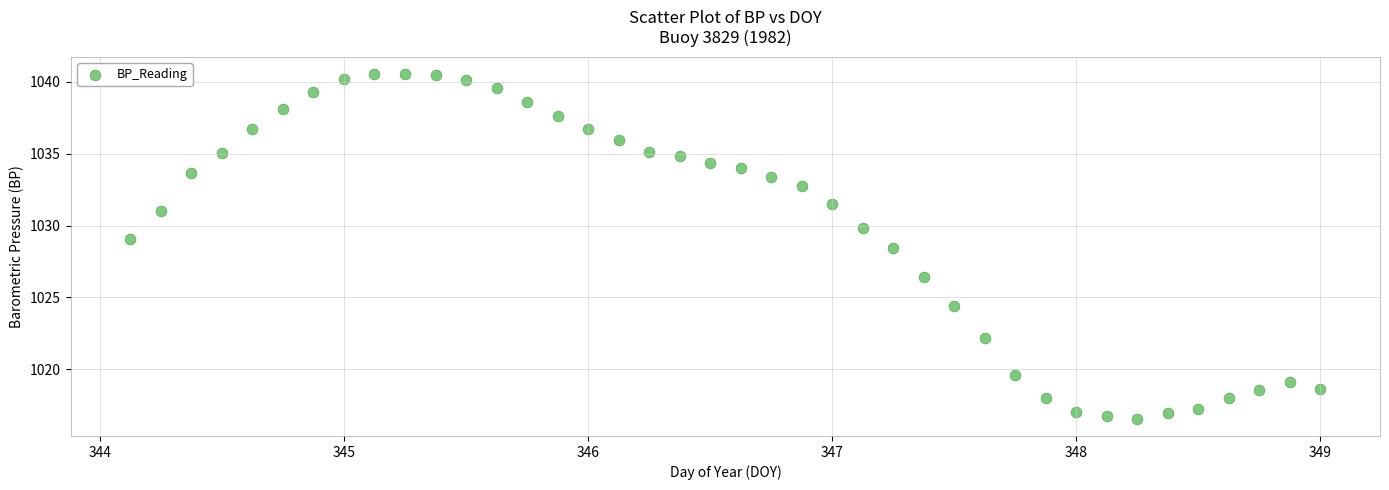

What is the range of X values (max minus min)?

4.9